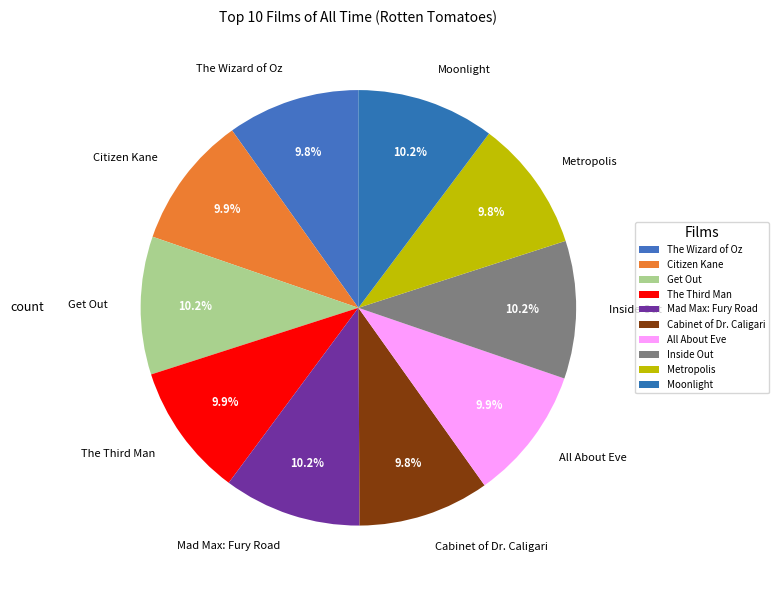

Does any single category account for the majority?

No